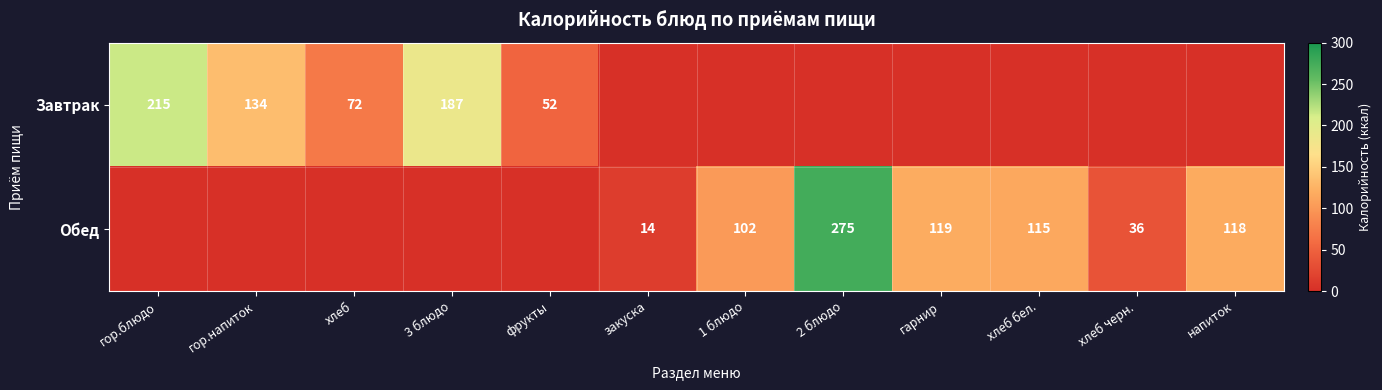

What is the spread (max minus min) of values at закуска?

14